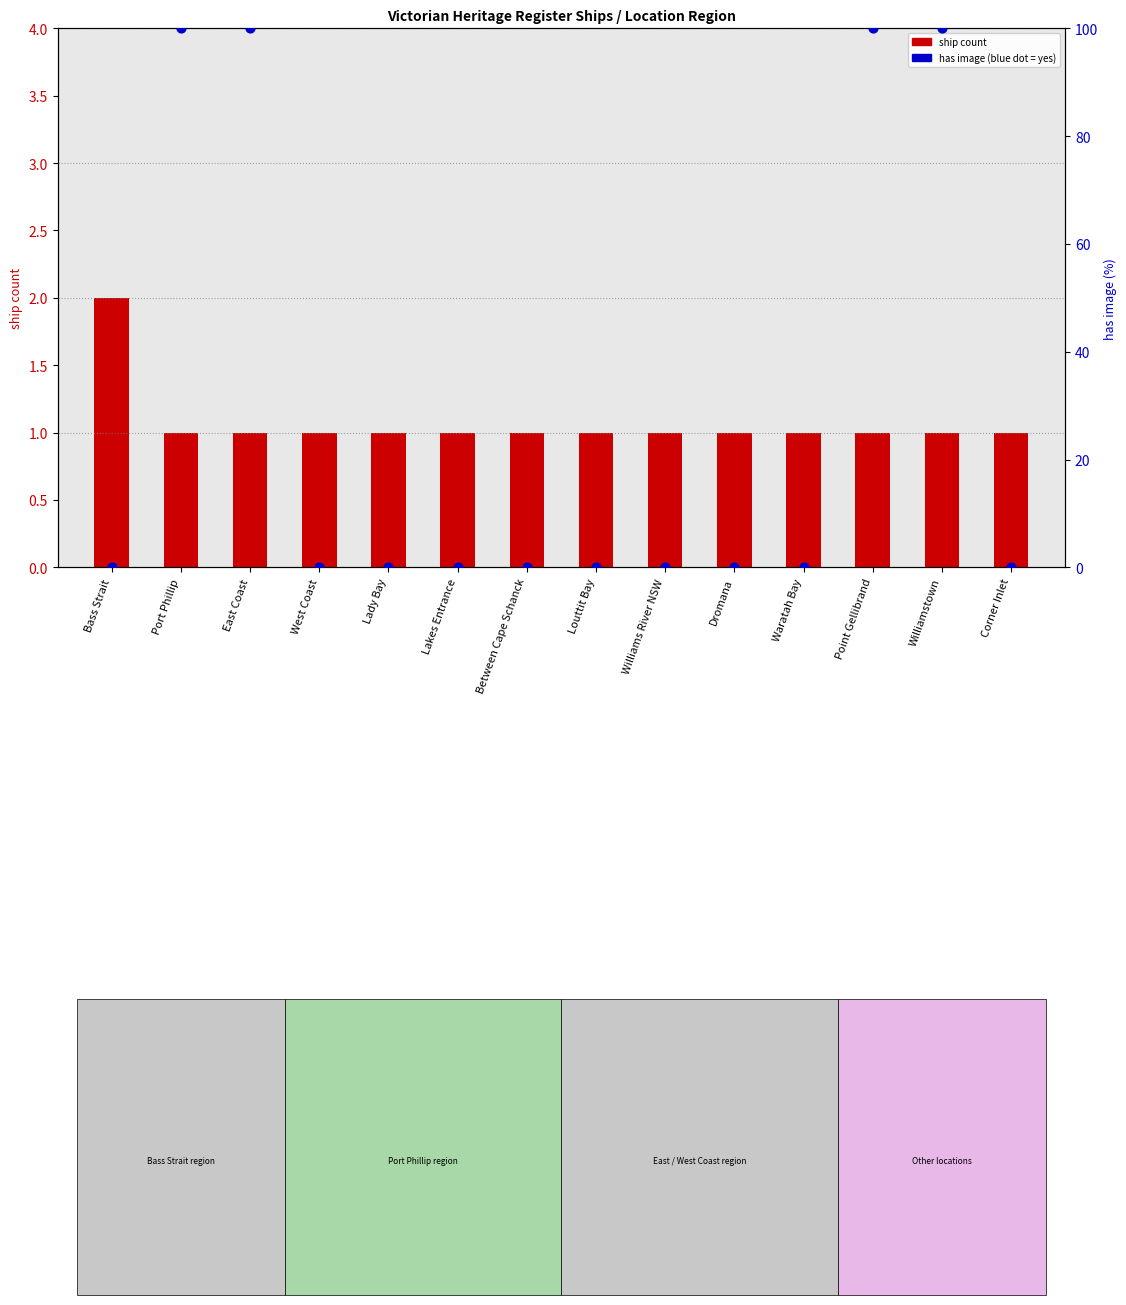

Which series contains the lowest Y value?

has image (100%=yes)